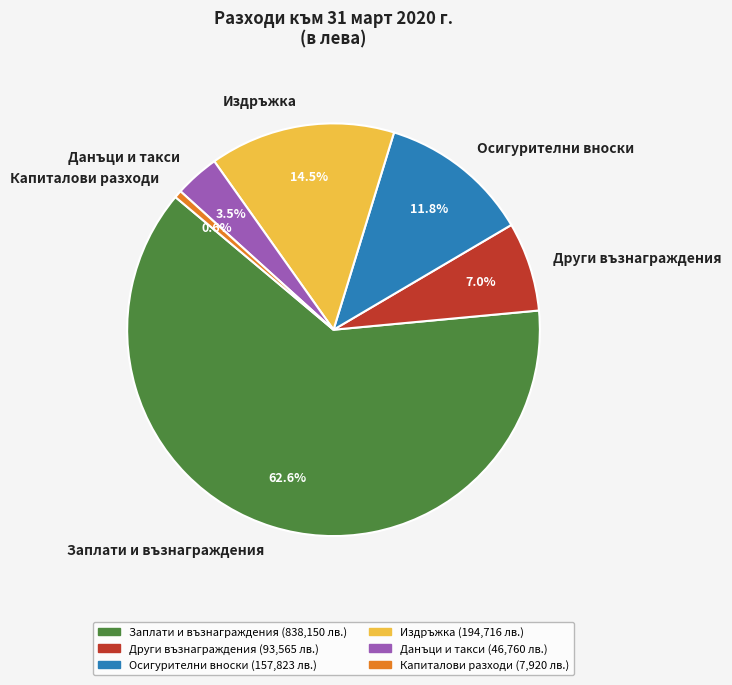

What is the ratio of the value at Други възнаграждения to the value at Осигурителни вноски?

0.6